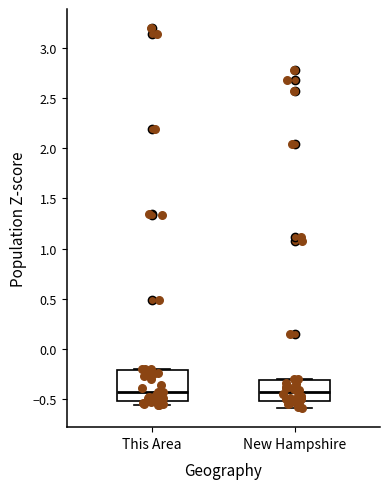

Where does the median line of the box for New Hampshire sit on the y-axis? The values are not printed on the chart, so give them approximately, as read against the axis.

-0.45